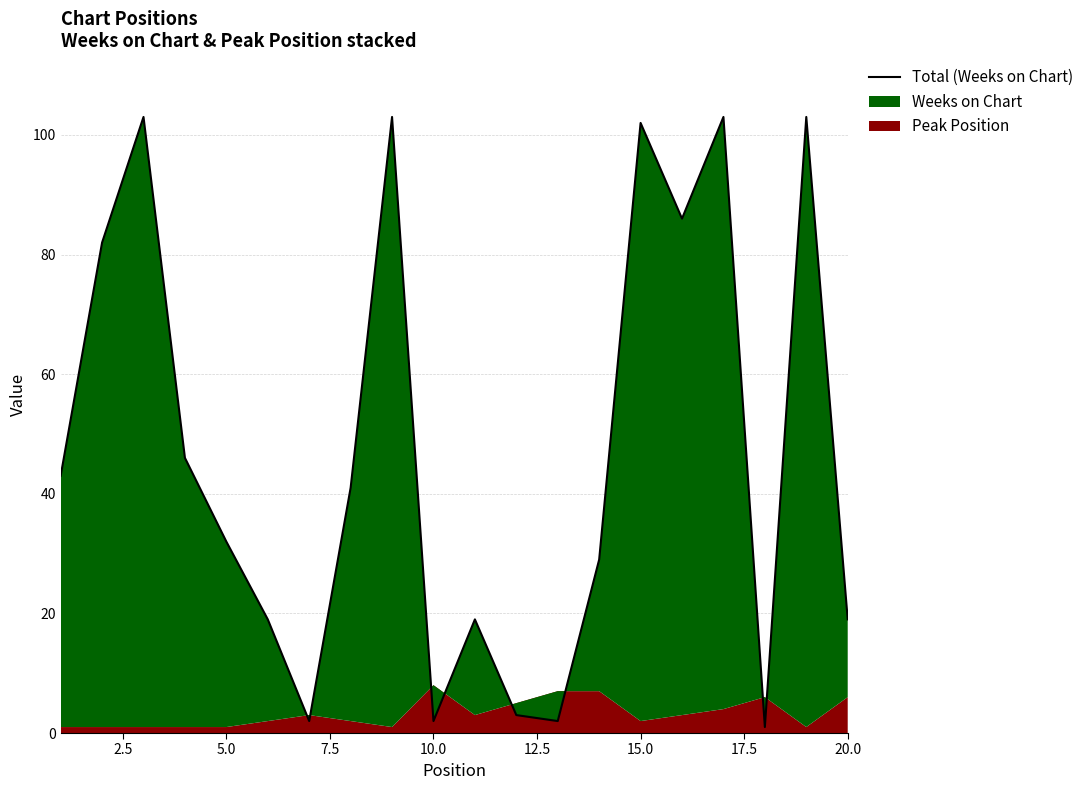

The chart shows a value of 6 at 10. True or false?

False